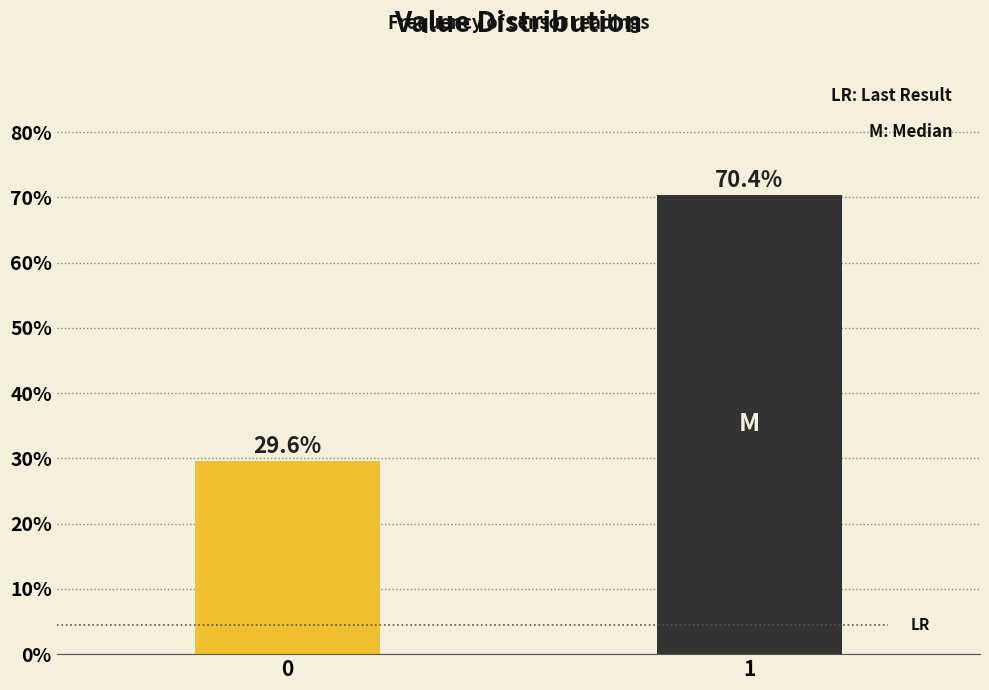

Reading right to left, what are all the values shown in this chart?

70.4	29.6